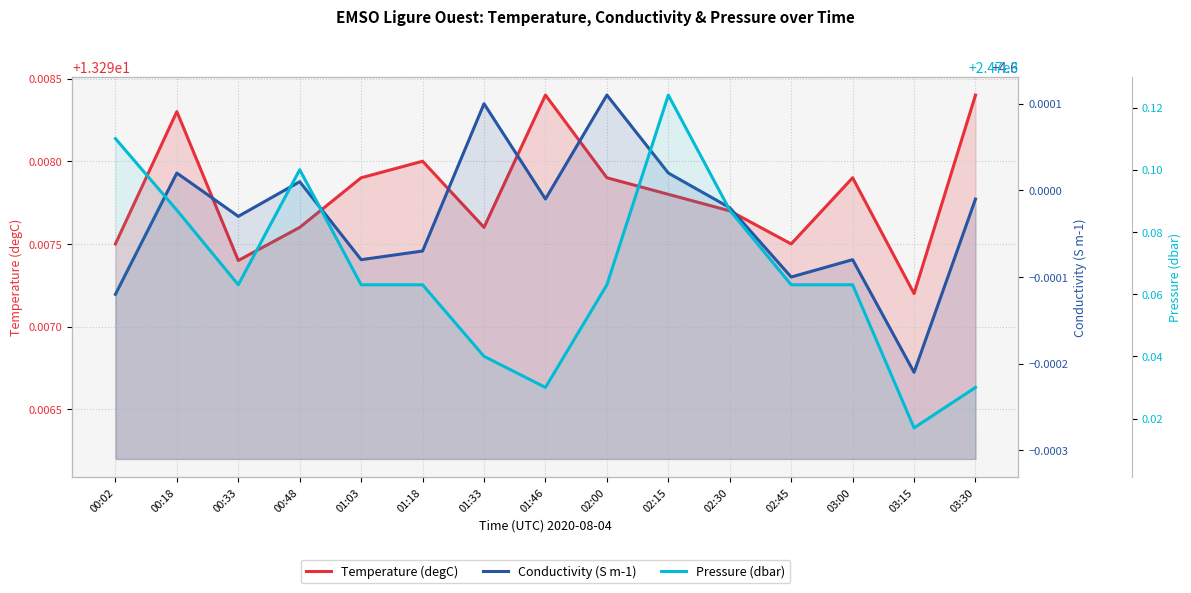

Which label corresponds to the largest value in the chart?

02:15